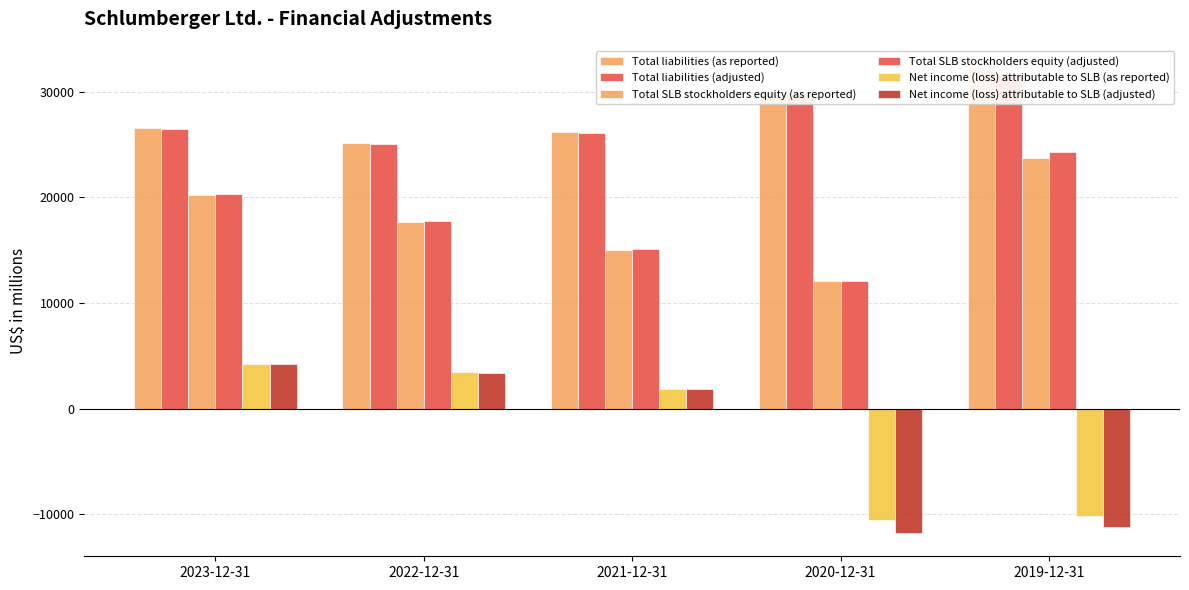

The Total SLB stockholders equity (adjusted) series shows 28022 at 2022-12-31. True or false?

False